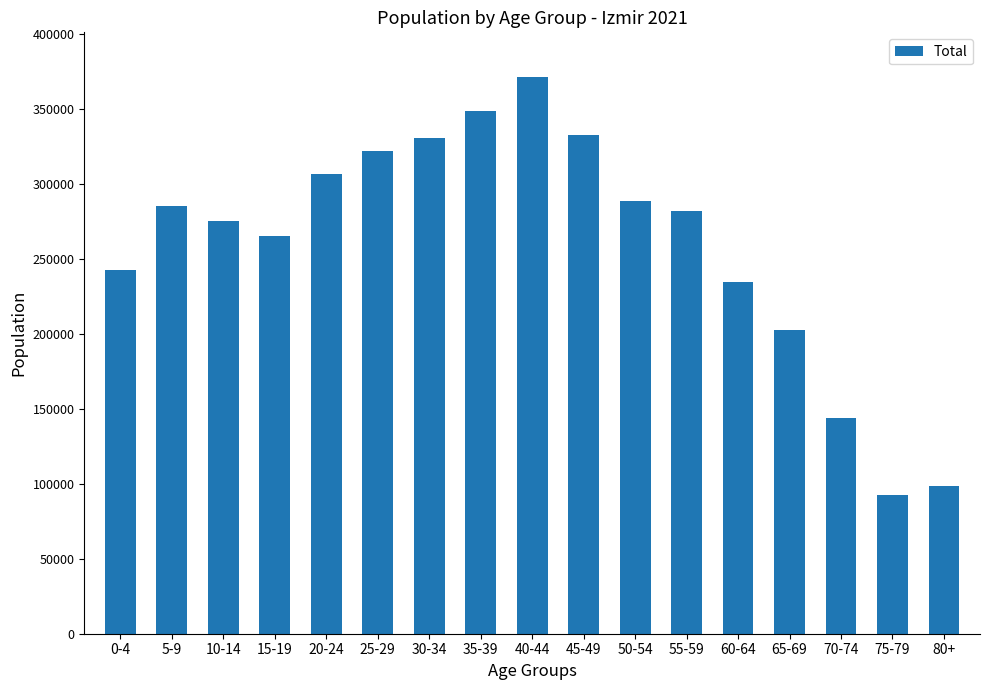

What is the sum of all values?

4425789